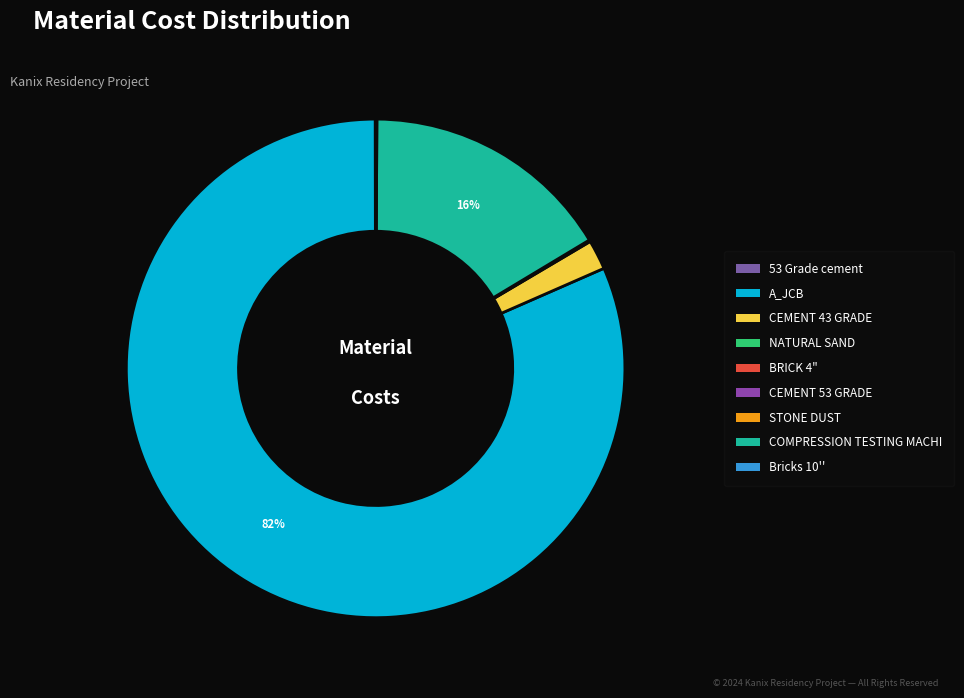

To the nearest percent, what is the difference between the largest and smallest slice percentages?

82%